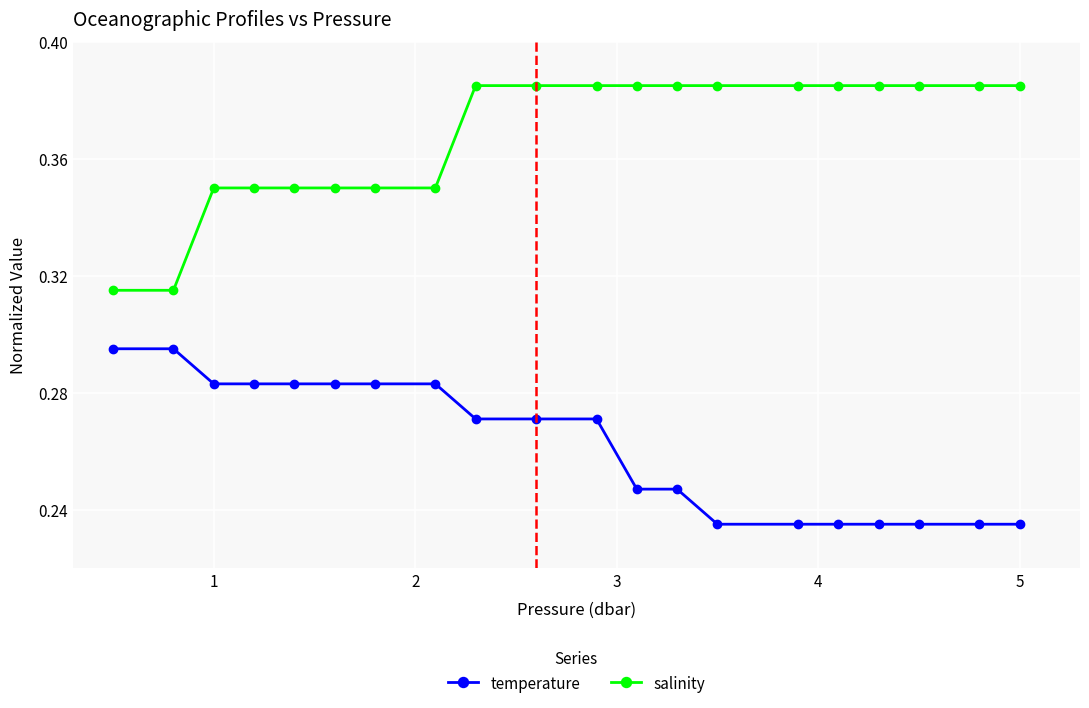

Rank the series by their average value, from highest to lowest.

salinity, temperature